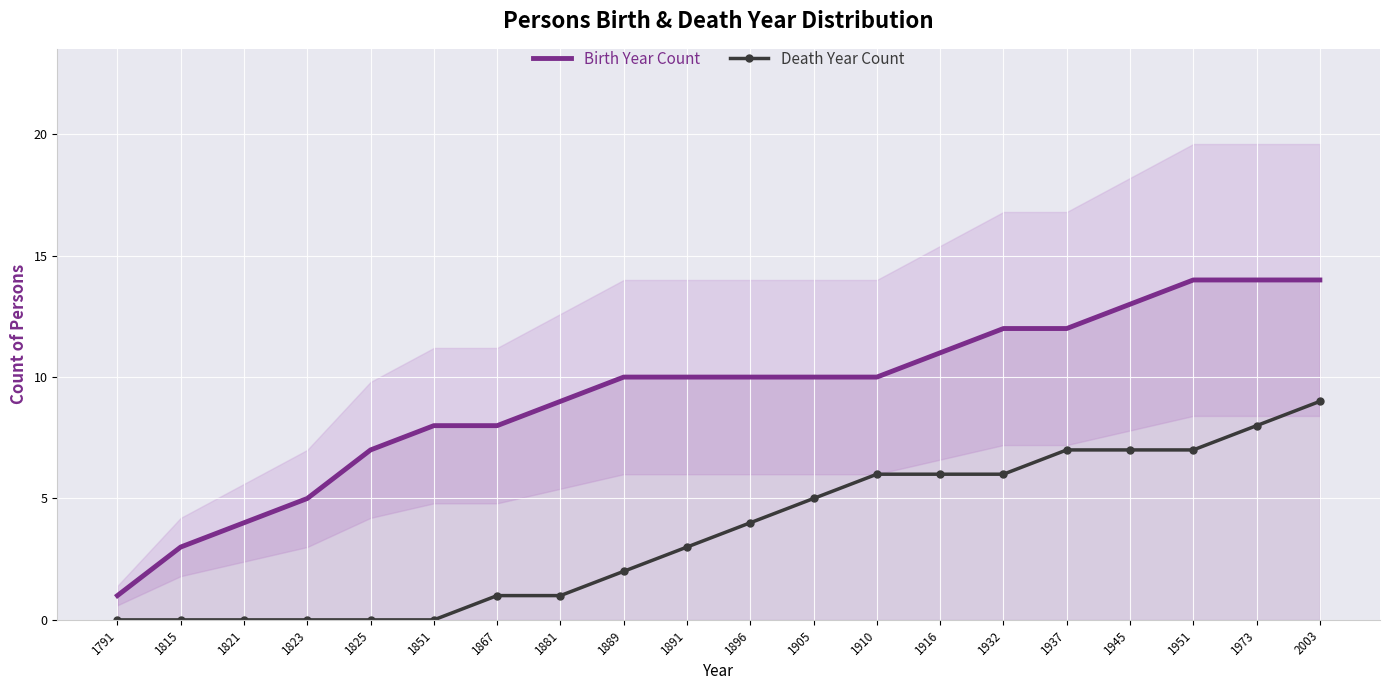

True or false: Birth Year Count has a value of 14 at 2003.

True